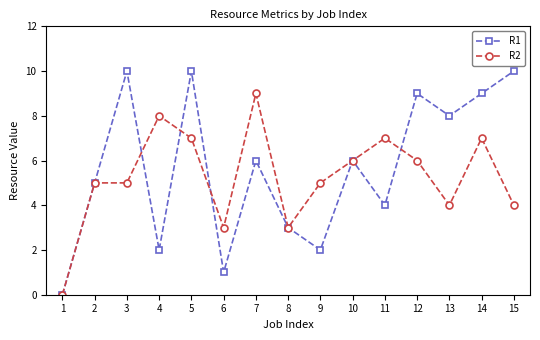

True or false: R1 has more than 1 points higher than both neighbors.

True